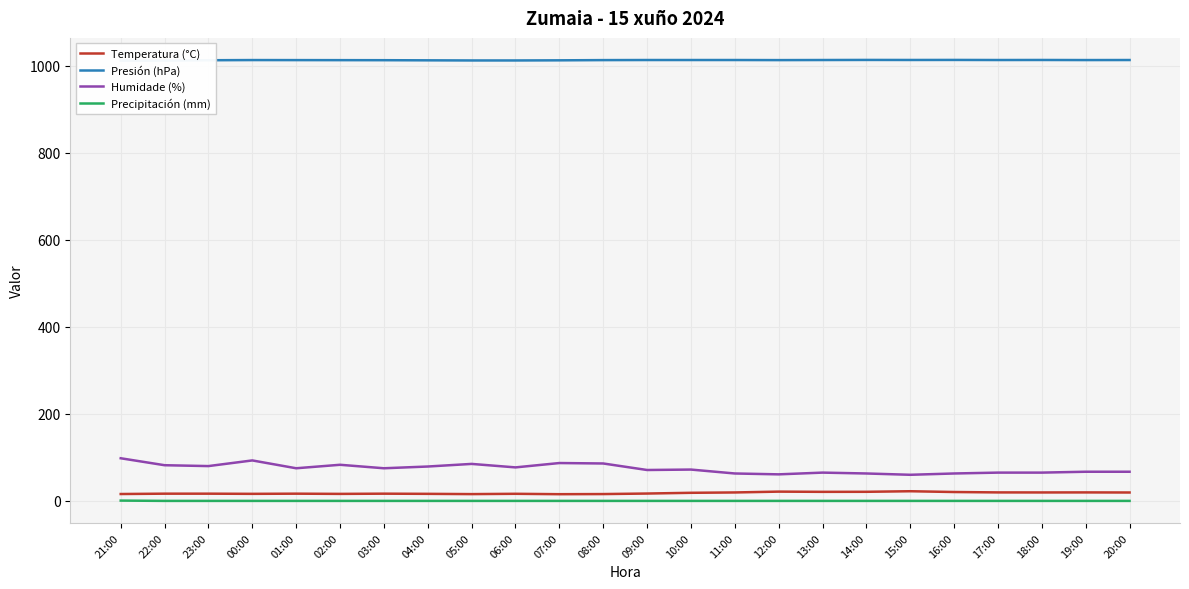

What is the sum of all Presión (hPa) values?

24311.7